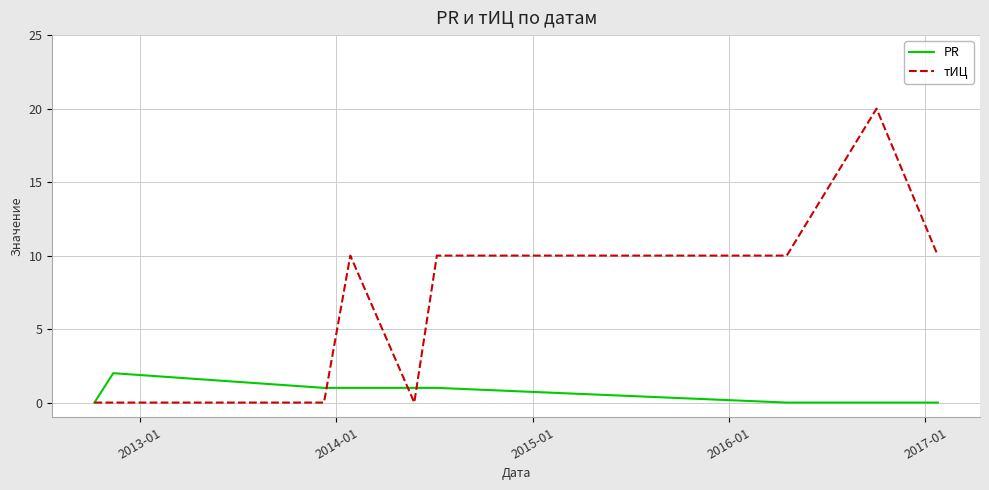

What is the highest value of the тИЦ series?

20